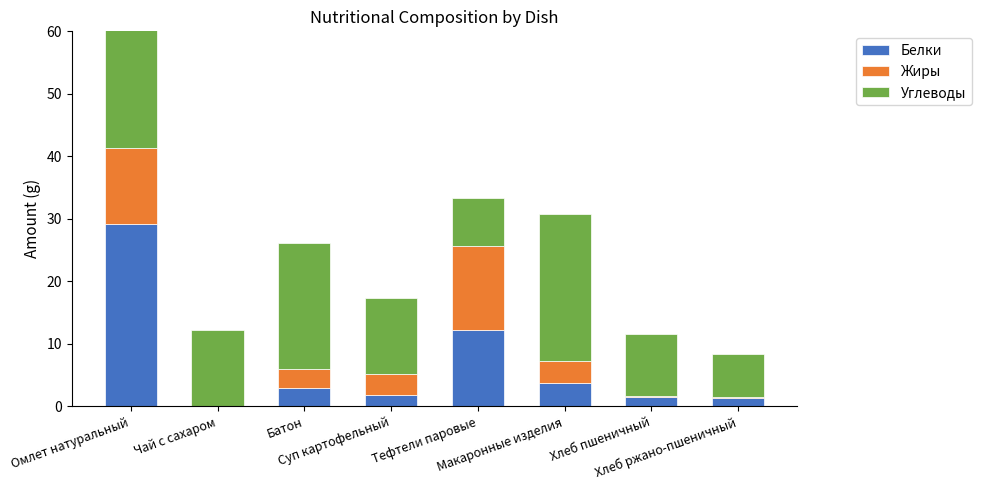

Where does the Углеводы series first go above 12?

Омлет натуральный